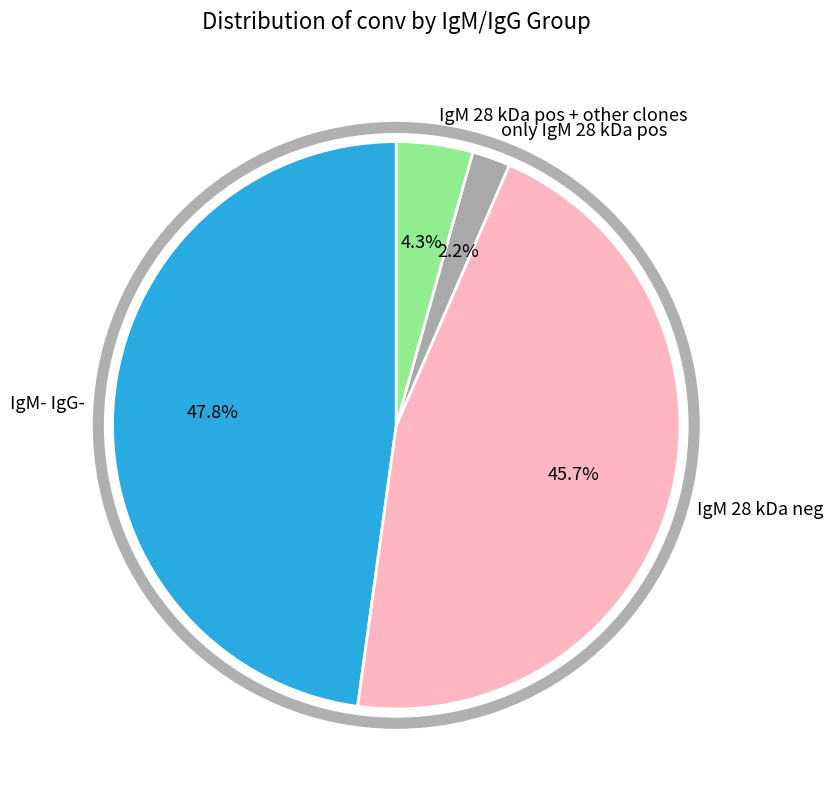

To the nearest percent, what is the combined percentage of IgM 28 kDa neg and IgM 28 kDa pos + other clones?

50%